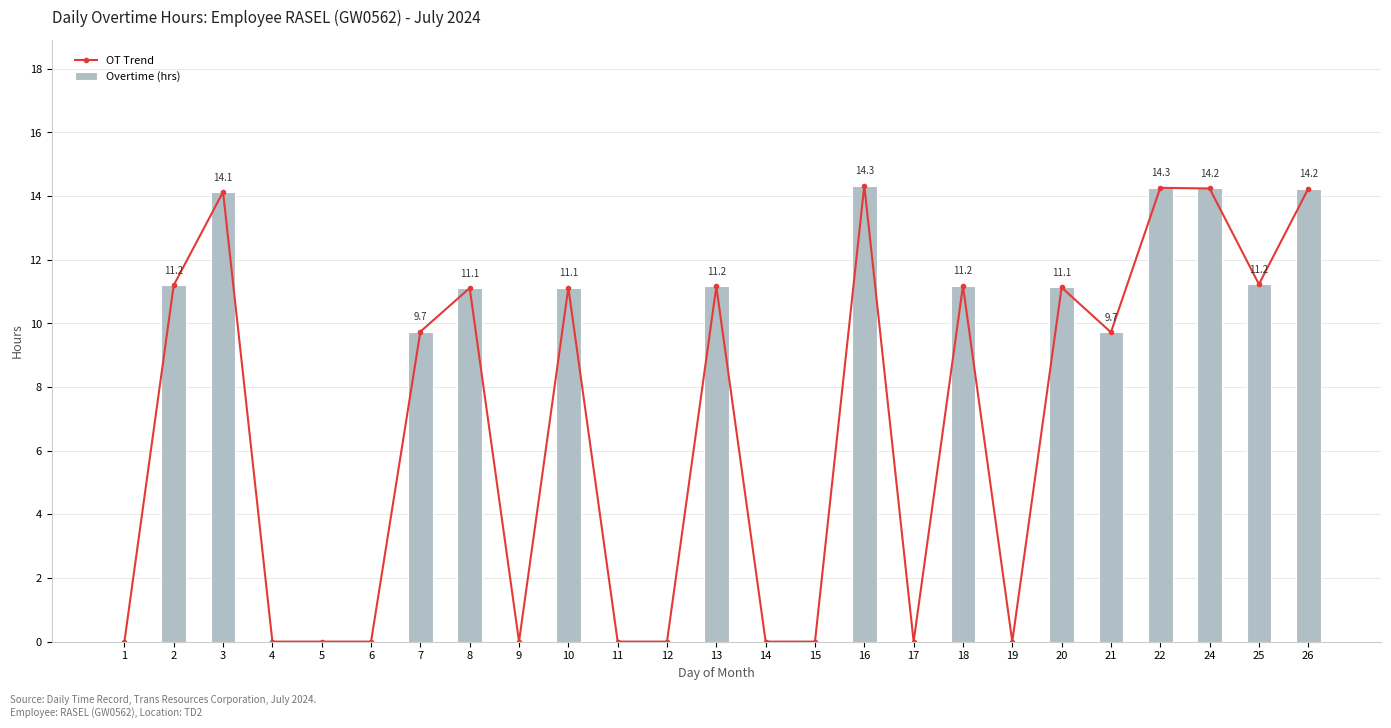

Which label corresponds to the smallest value in the chart?

1